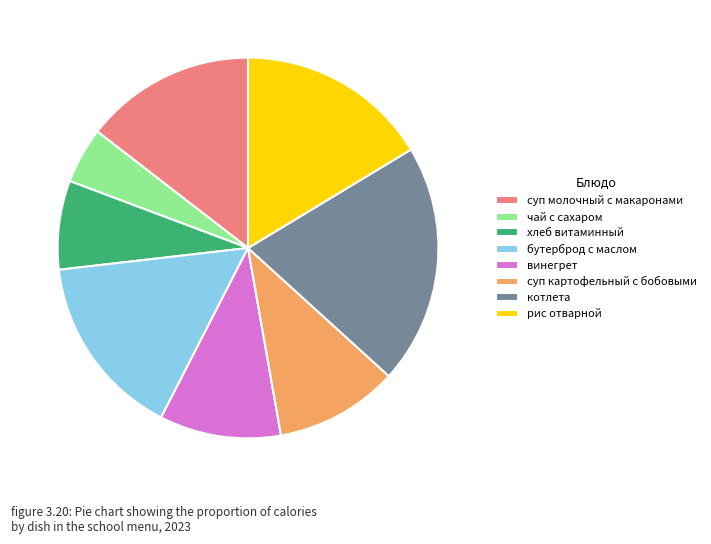

Which slice is the largest?

котлета